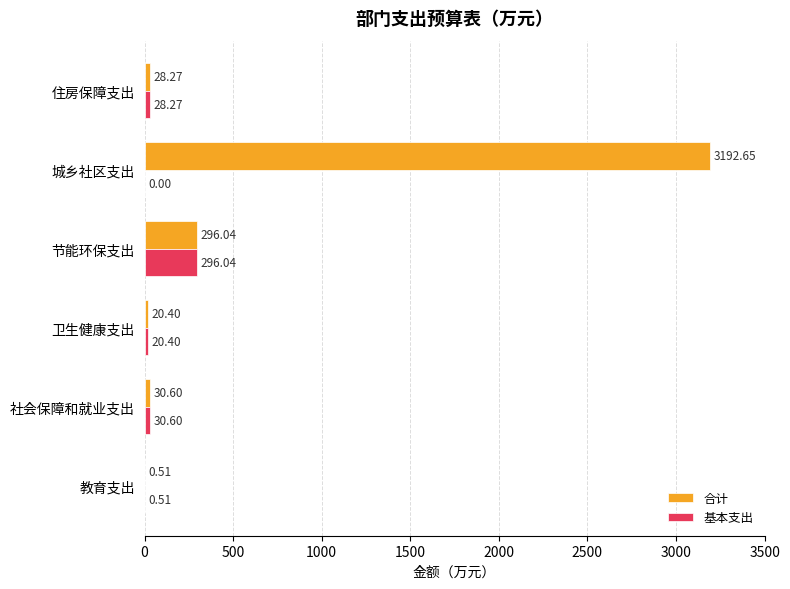

Which series has the largest total across all categories?

合计